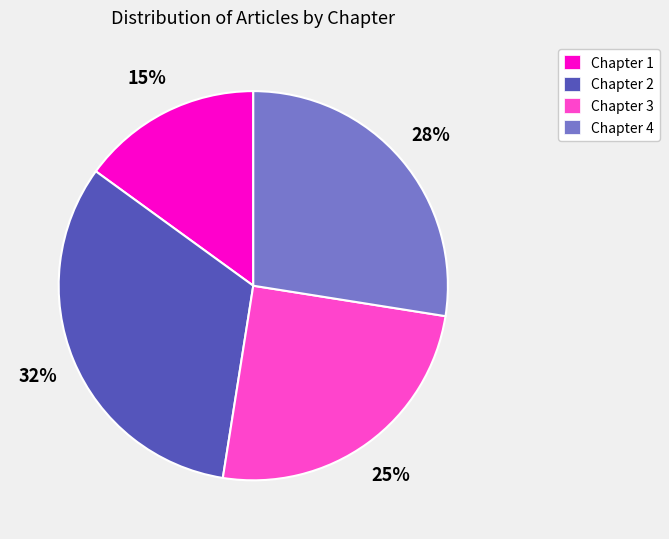

To the nearest percent, what is the average slice percentage?

25%